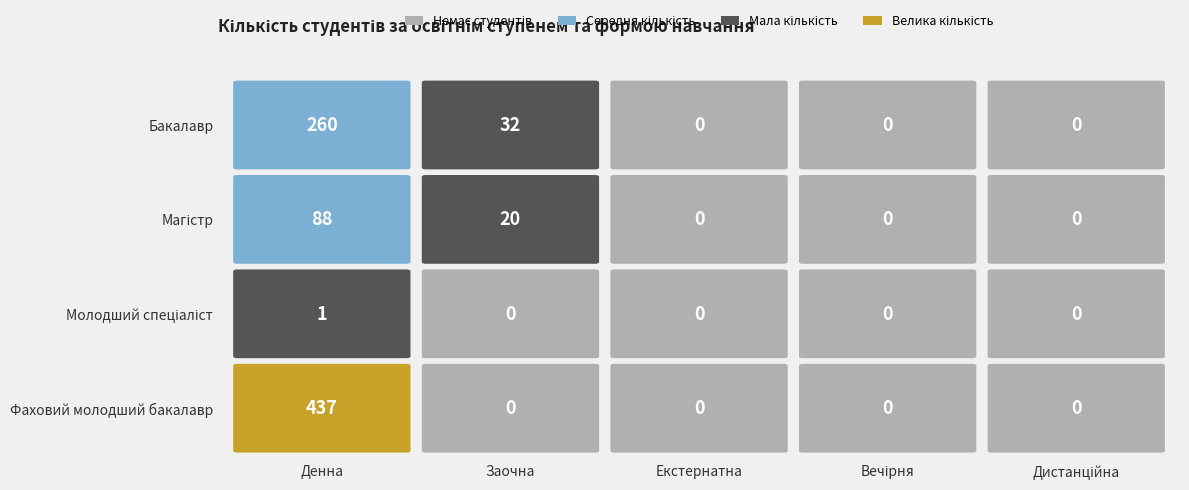

What is the difference between the highest and lowest values at Заочна?

32